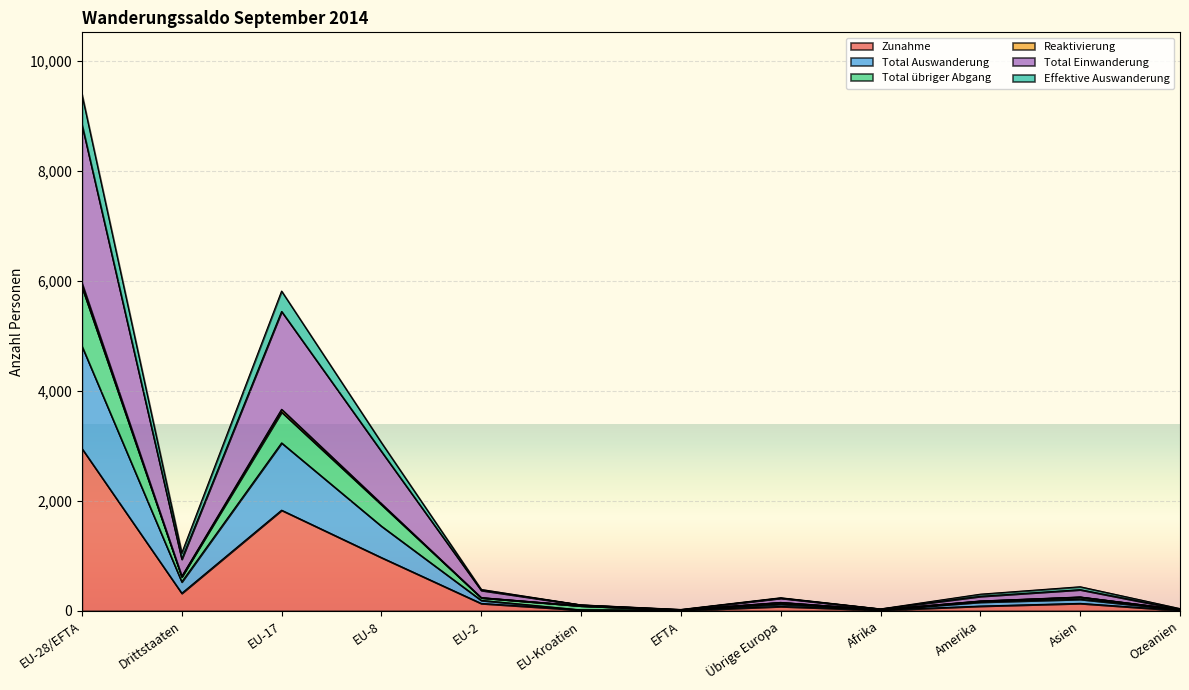

What is the maximum value for Zunahme?

2951